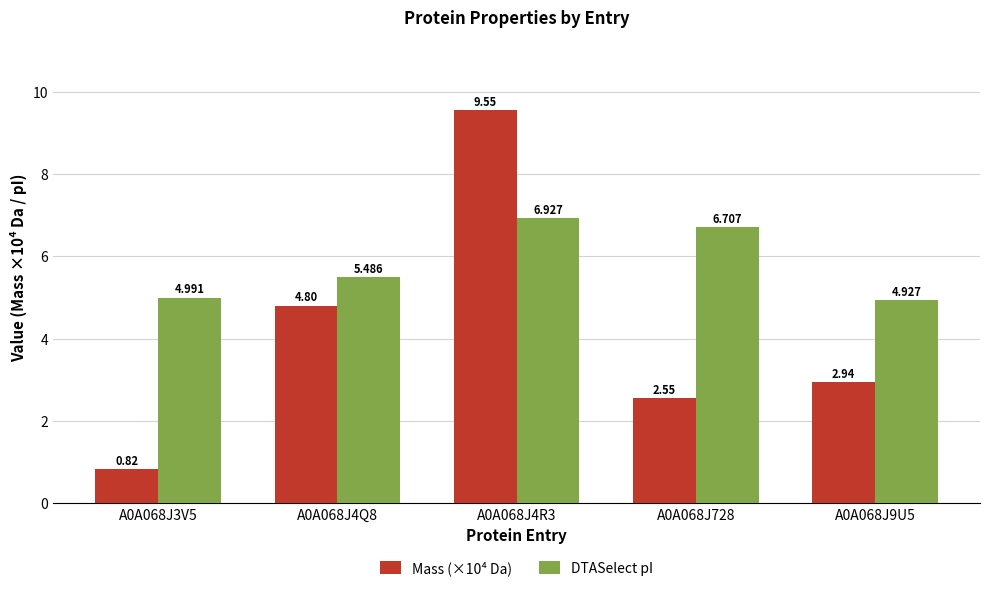

Is the value of DTASelect pI at A0A068J9U5 greater than the value of Mass (×10⁴ Da) at A0A068J728?

Yes